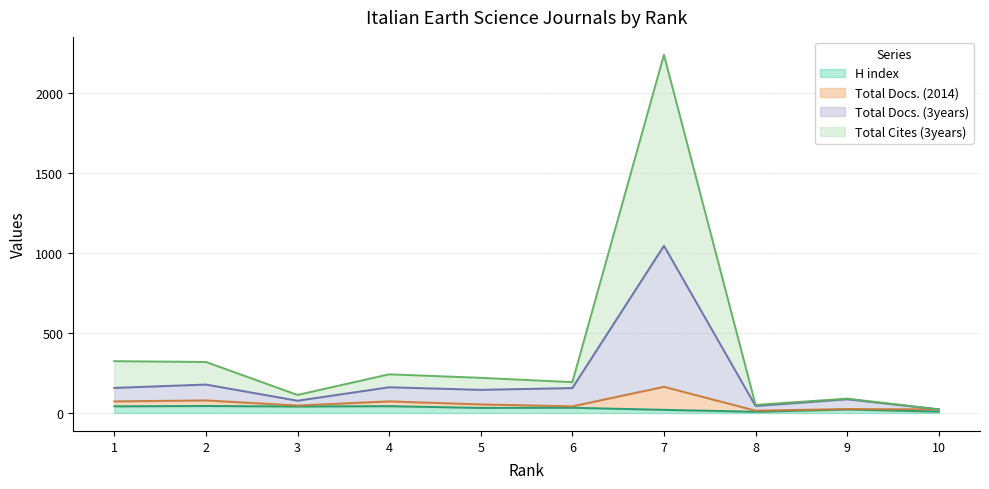

What is the highest value of the Total Docs. (3years) series?

1045